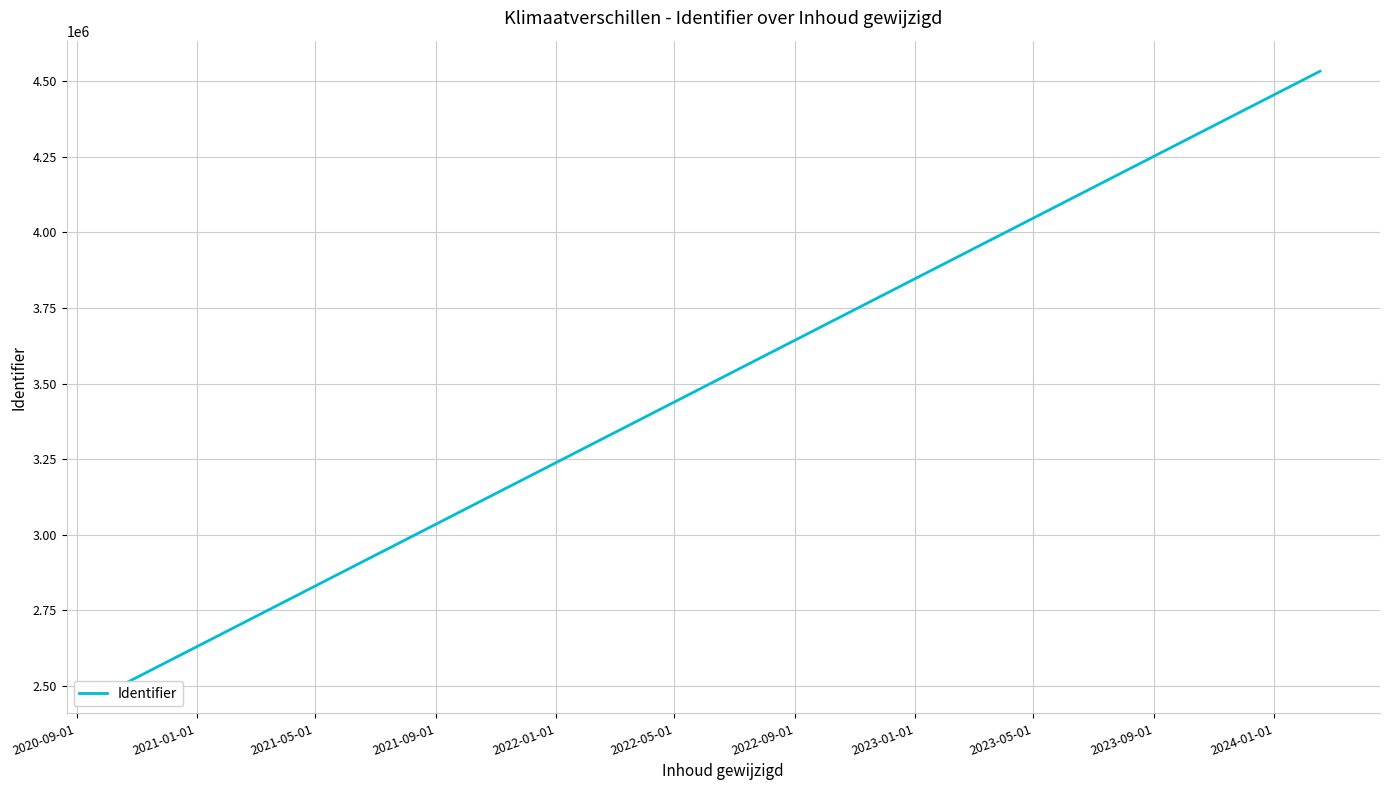

Which label corresponds to the smallest value in the chart?

2020-09-01